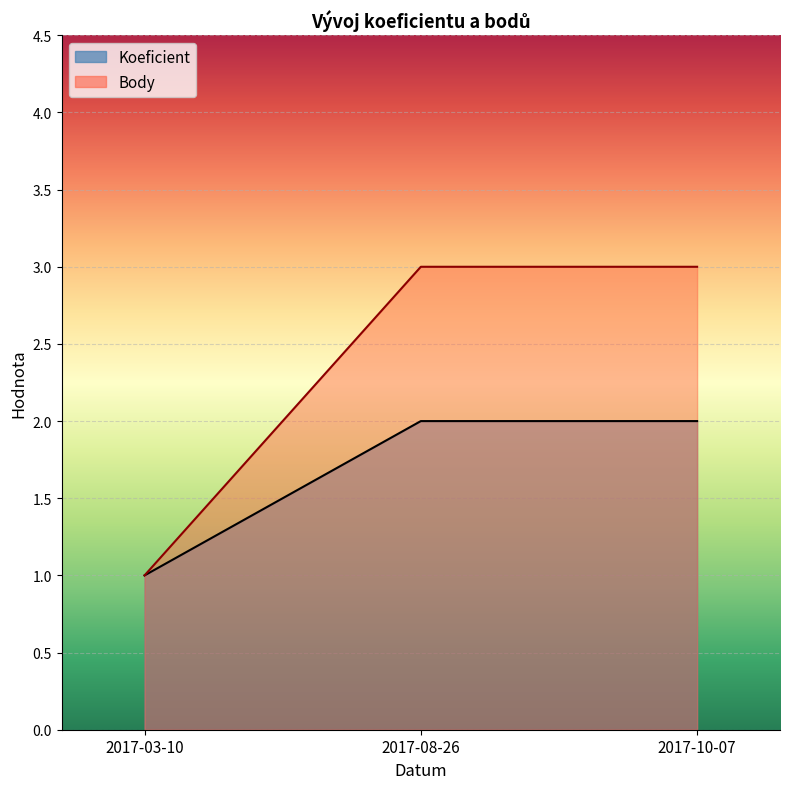

Reading left to right, transcribe all the data shown in this chart.

Koeficient: 1	2	2
Body: 1	3	3